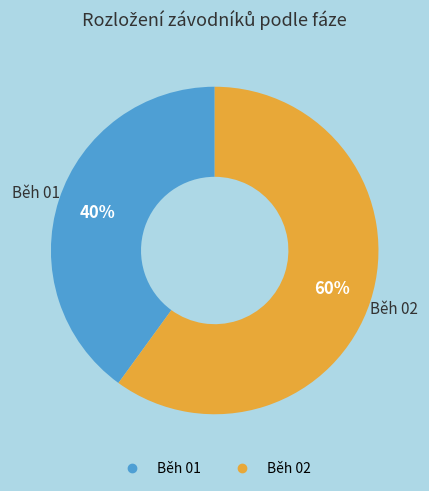

Which category has the smallest portion of the pie?

Běh 01